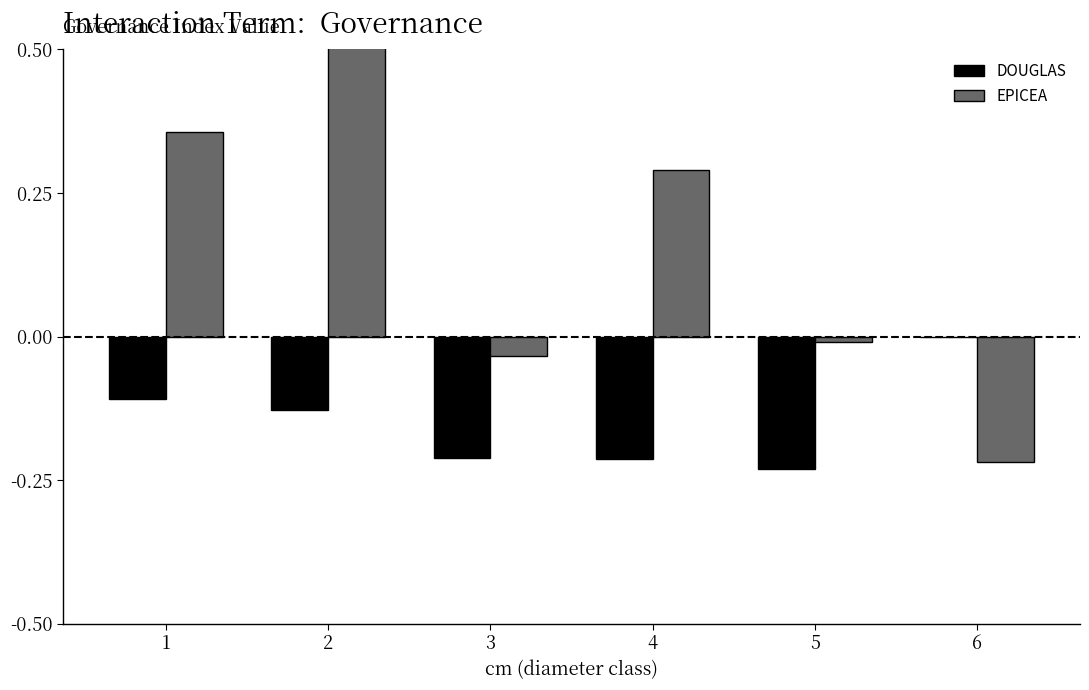

Which series has the largest total across all categories?

EPICEA